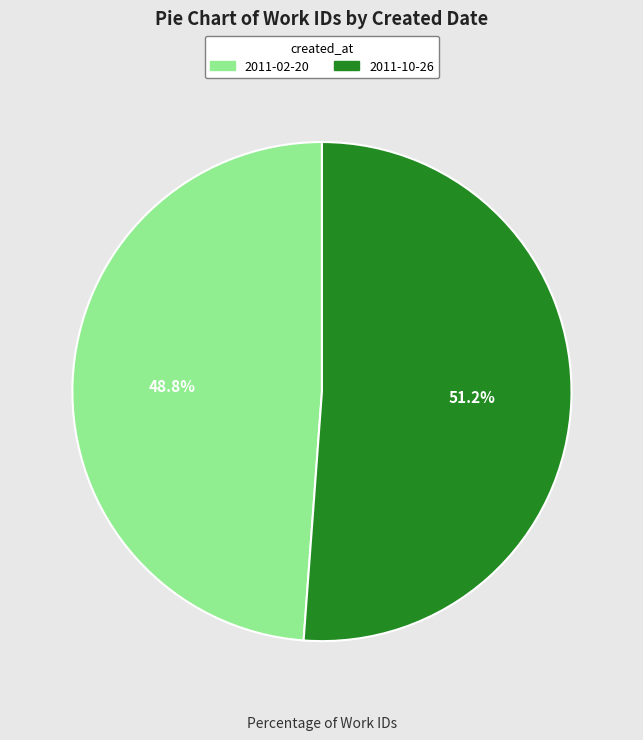

Which slice is the largest?

2011-10-26